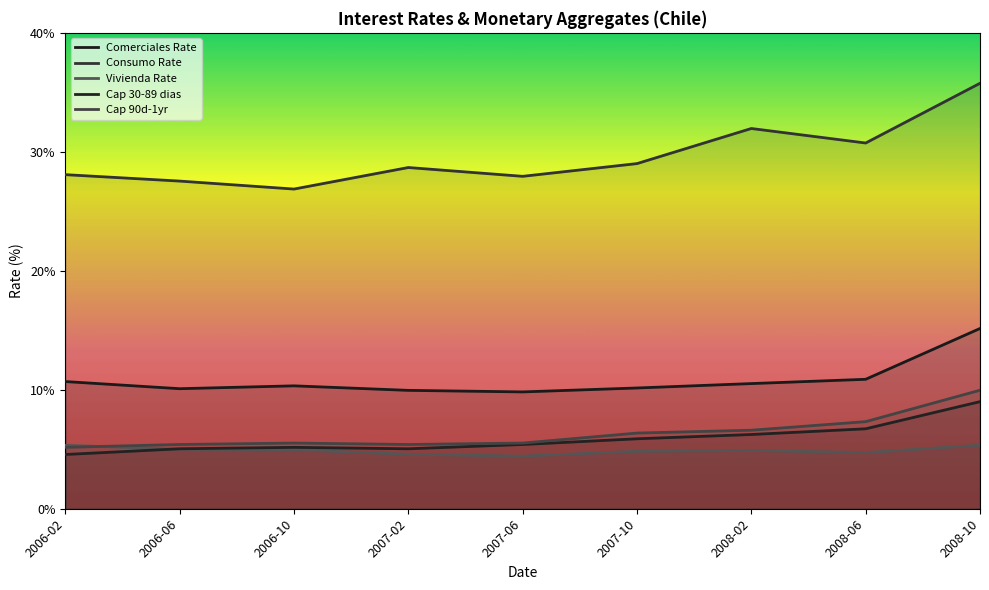

The value of Cap 30-89 dias at 2008-06 is 2.3. True or false?

False